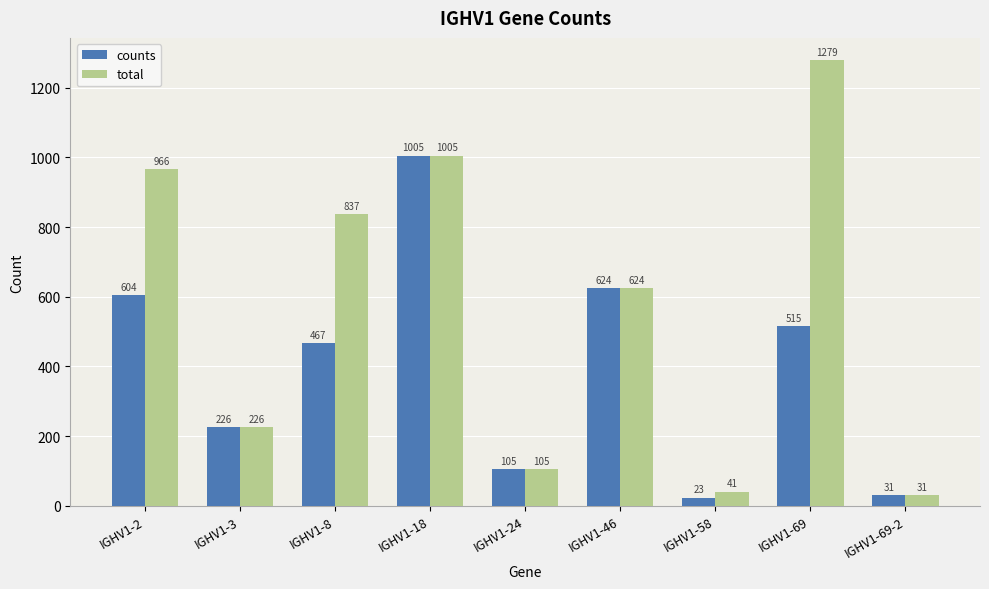

What position from the left is IGHV1-18?

4